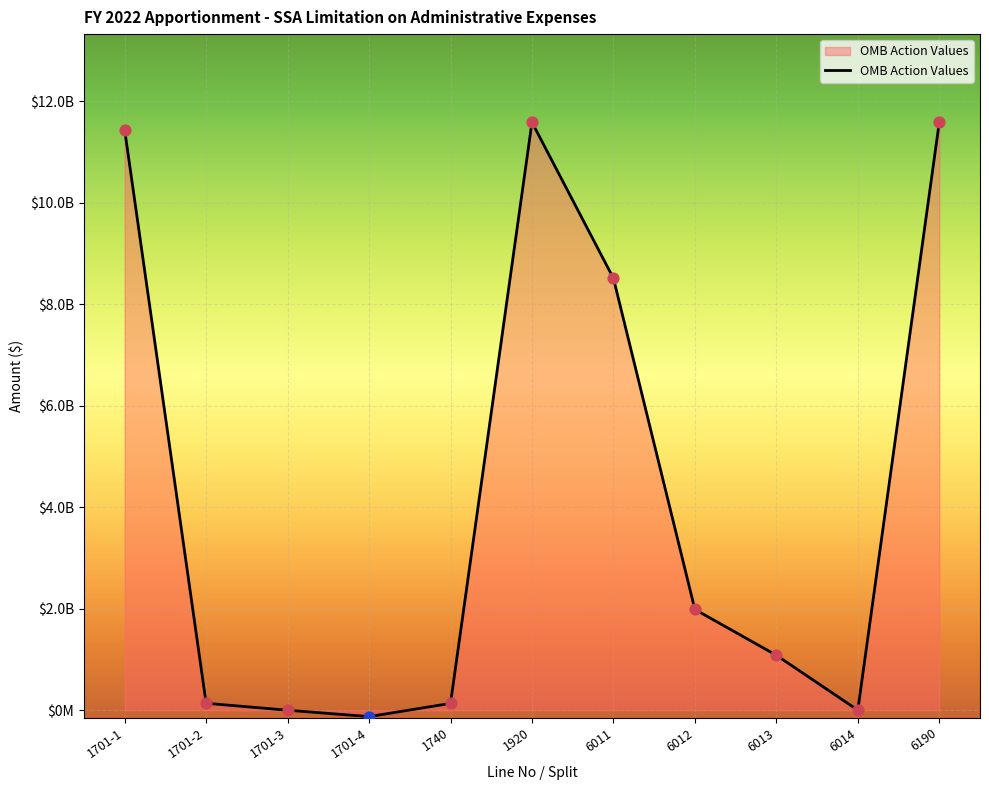

What is the change in value from 1701-1 to 6012?

-9452683310